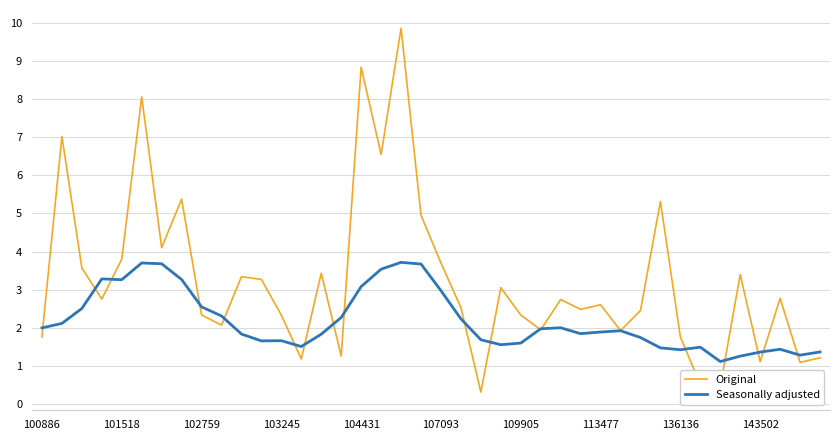

Rank the series by their average value, from lowest to highest.

Seasonally adjusted, Original